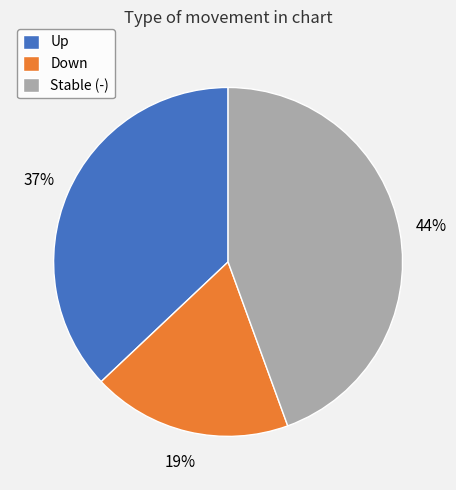

To the nearest percent, what is the difference between the Stable (-) and Up slice percentages?

7%